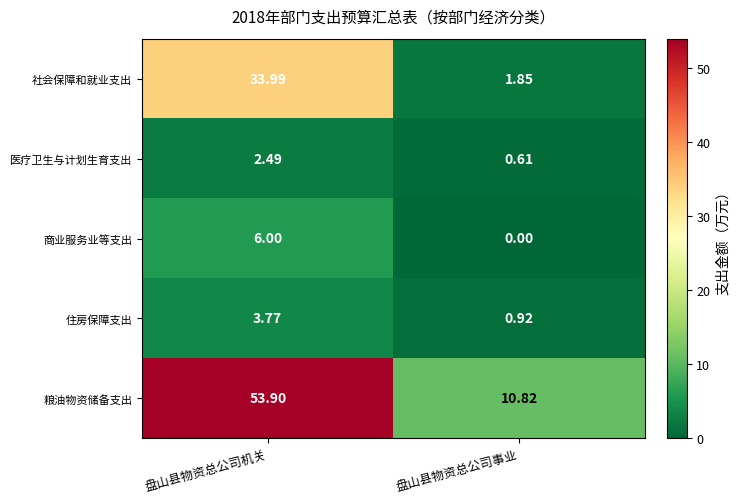

Rank the series at 盘山县物资总公司机关 from highest to lowest value.

粮油物资储备支出, 社会保障和就业支出, 商业服务业等支出, 住房保障支出, 医疗卫生与计划生育支出